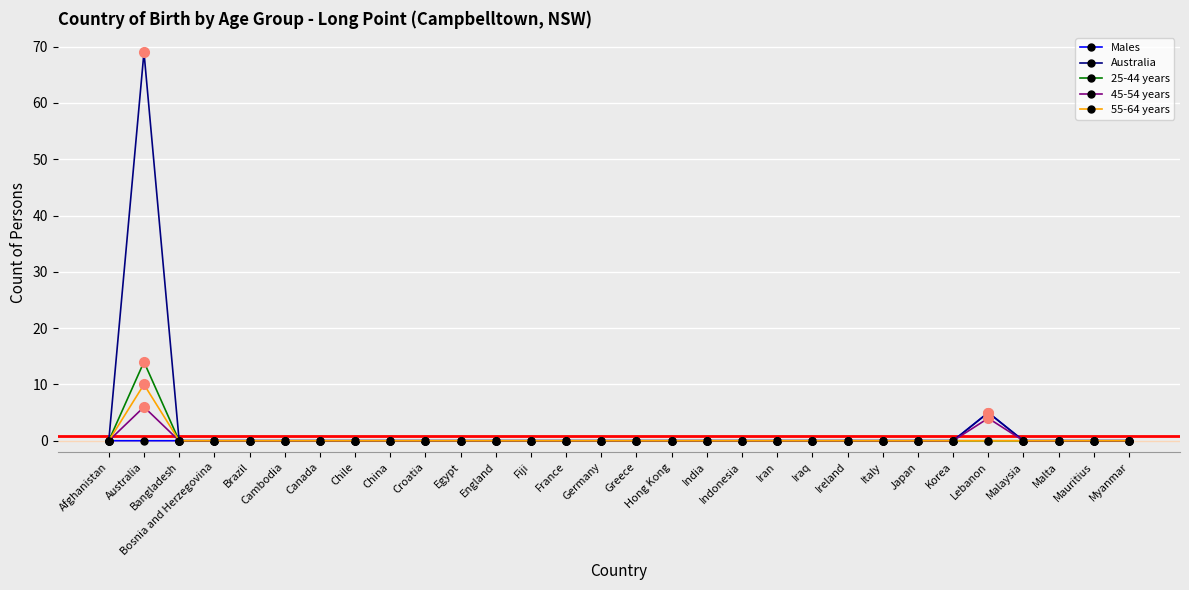

What position from the right is Ireland?

9